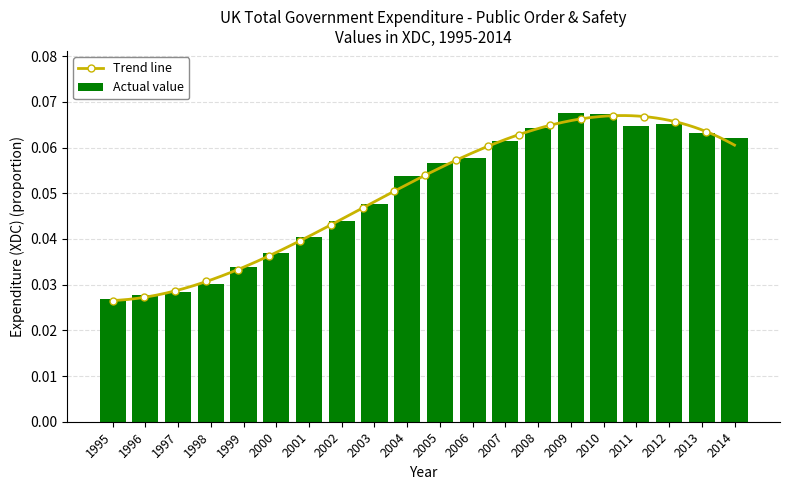

Which has a higher value, 2002 or 2001?

2002